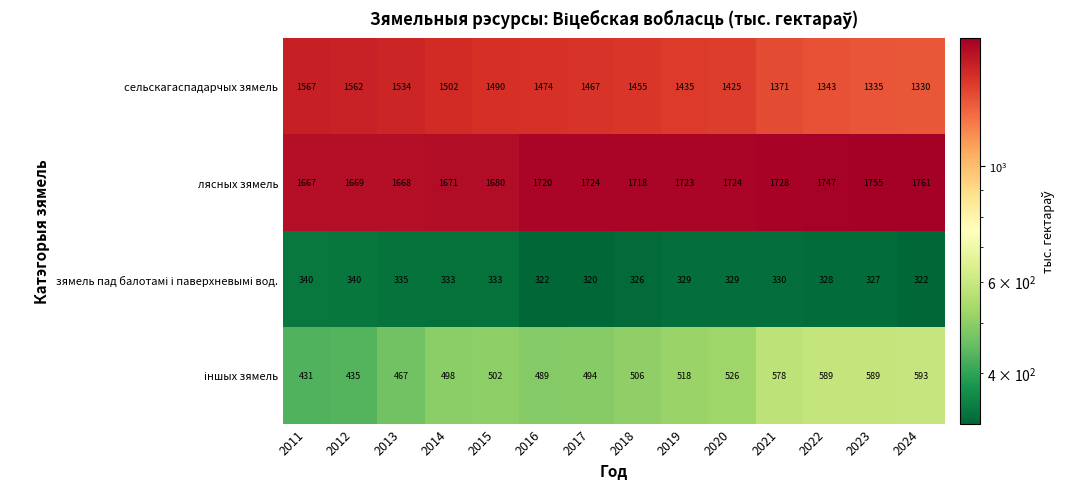

At which category does the chart reach its minimum across all series?

2017